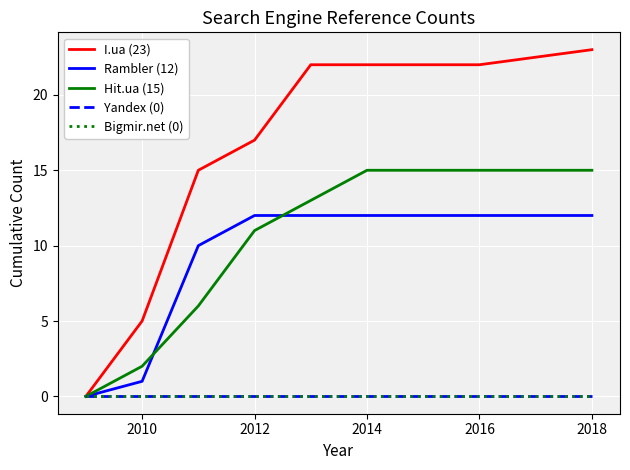

Is this an area chart (filled region under the line)?

No